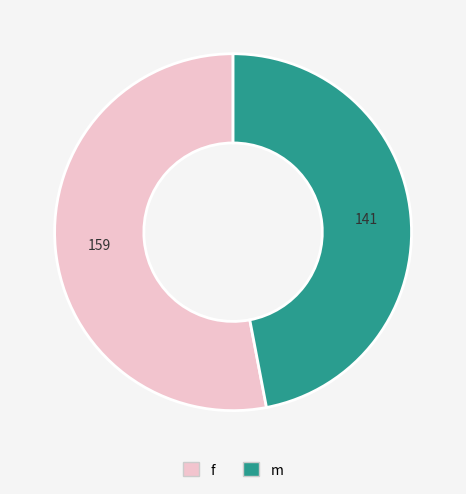

What is the ratio of the value at m to the value at f?

0.9